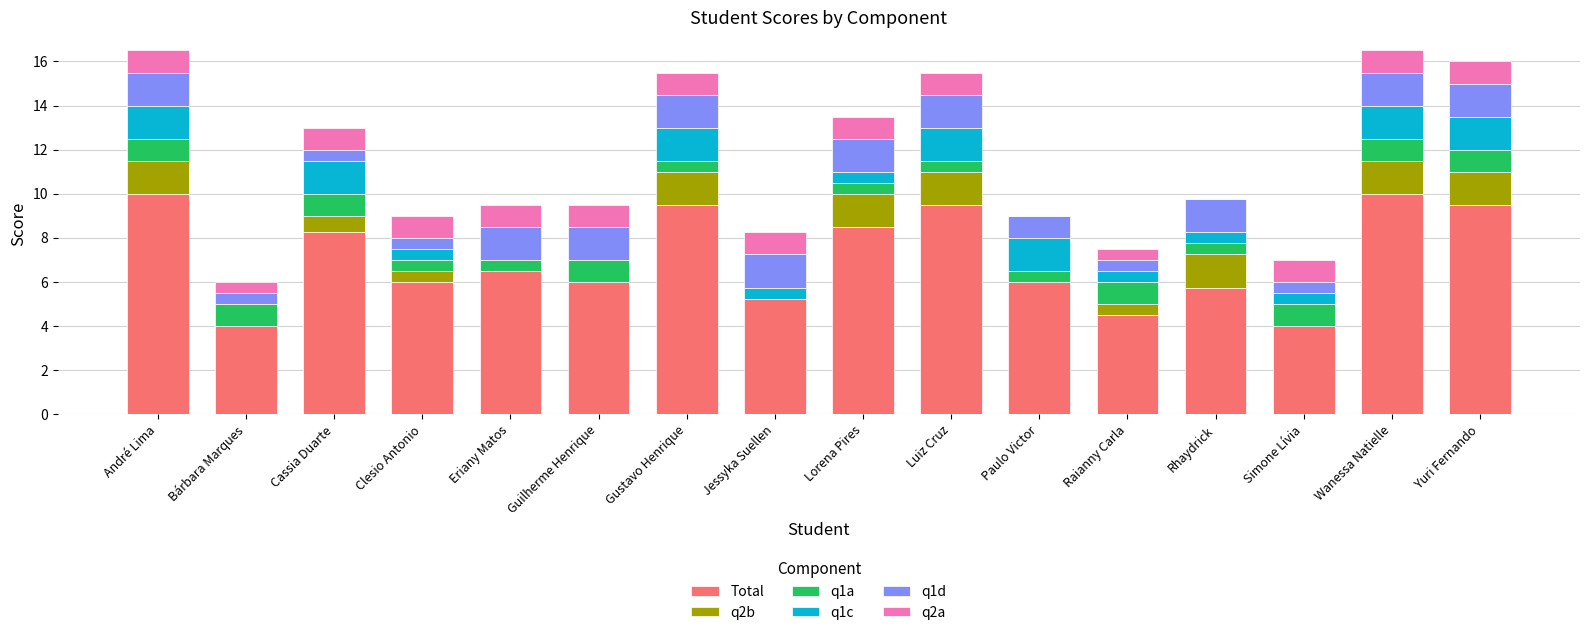

Read the Total value at Lorena Pires.

8.5